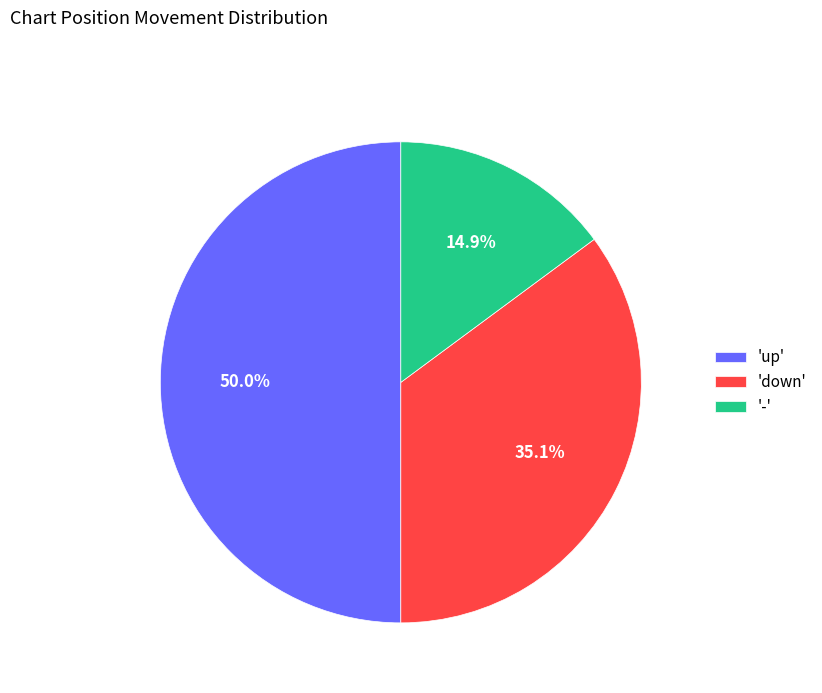

Which has a higher value, 'up' or '-'?

'up'